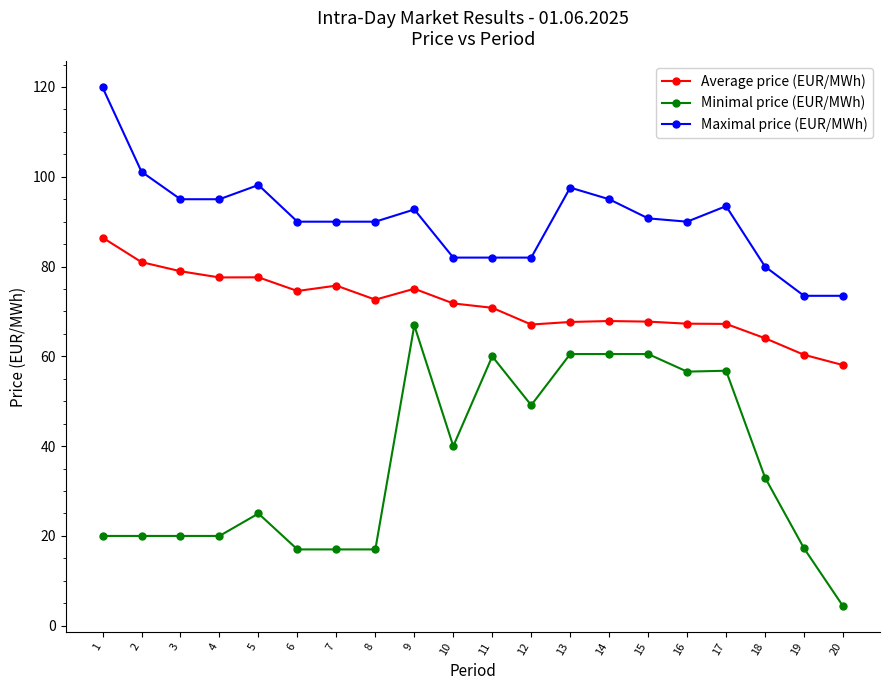

Does the chart display data point markers on the line(s)?

Yes